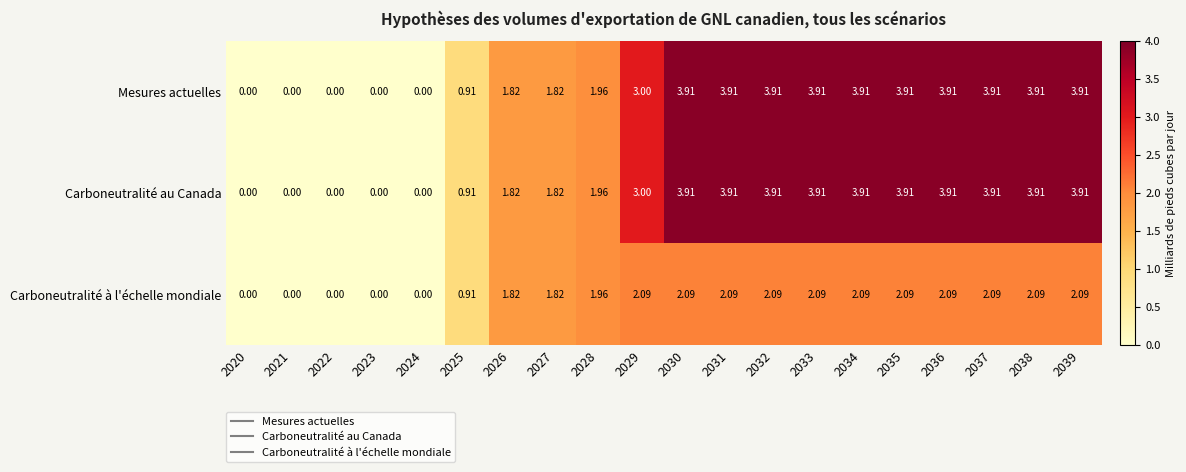

Is the value of Carboneutralité à l'échelle mondiale at 2037 greater than the value of Carboneutralité au Canada at 2034?

No